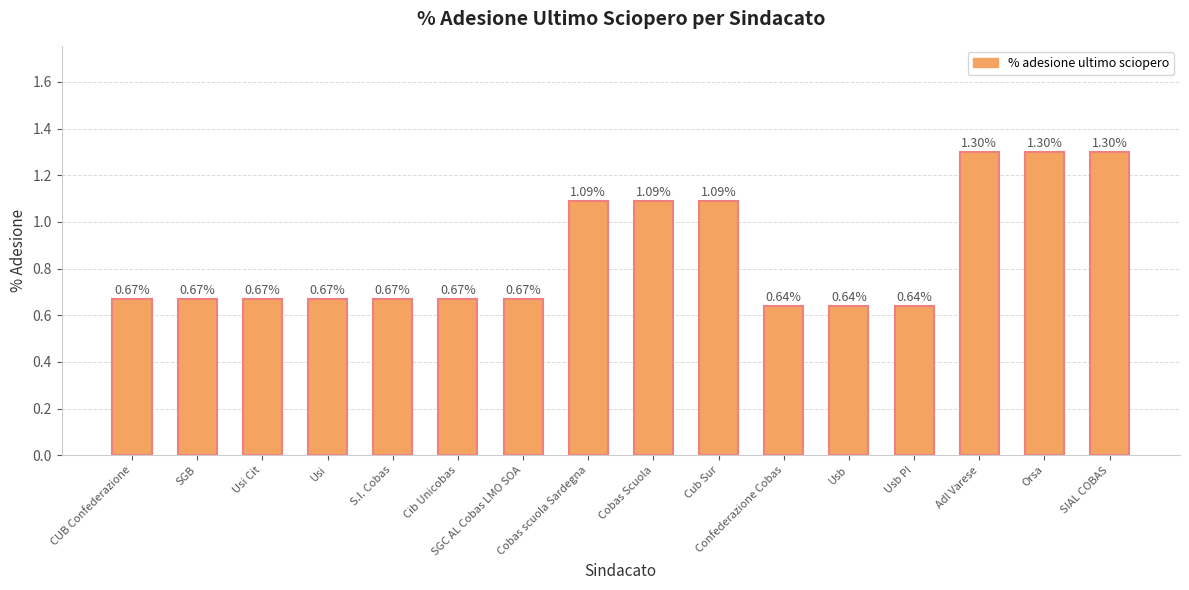

What is the label of the 8th bar from the left?

Cobas scuola Sardegna